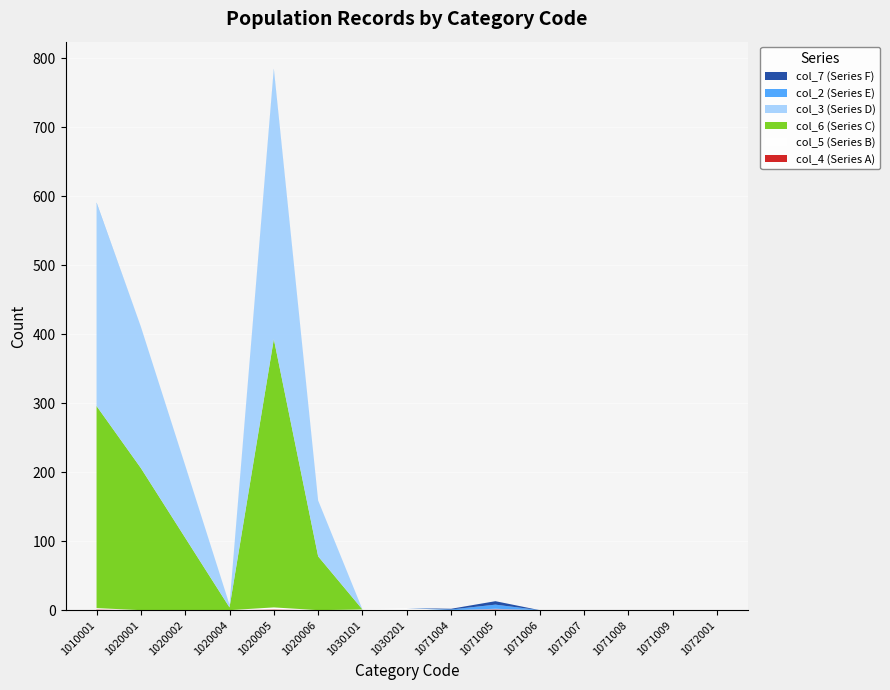

Reading right to left, what are all the values shown in this chart?

col_4 (Series A): 0	0	0	0	0	1	0	0	0	0	1	0	0	0	1
col_5 (Series B): 0	0	0	0	0	0	0	3	1	0	3	0	0	0	2
col_6 (Series C): 0	0	0	0	0	0	0	0	0	78	389	4	105	206	293
col_3 (Series D): 0	0	0	0	0	1	0	0	0	81	391	4	105	205	294
col_2 (Series E): 0	0	0	0	0	6	1	0	0	0	1	0	0	0	1
col_7 (Series F): 0	0	0	0	0	5	1	0	0	0	0	0	0	0	0